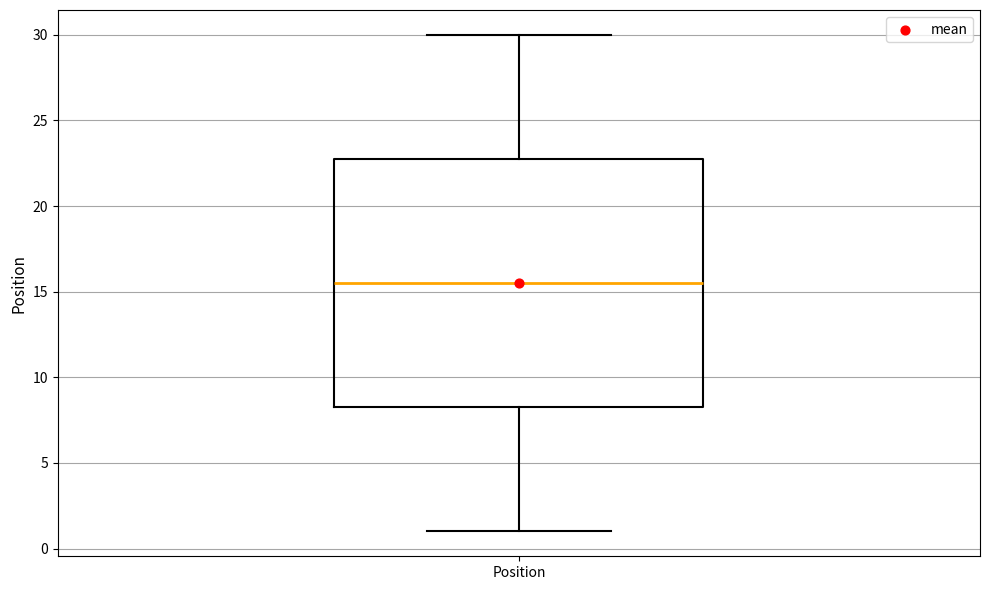

Read this box plot against the y-axis: the position of the median line, the range covered by the box, and the ends of both whiskers. The values are not printed on the chart, so give them approximately, as read against the axis.

median 15.5, box 8.5 to 23.0, whiskers 1.0 to 30.0